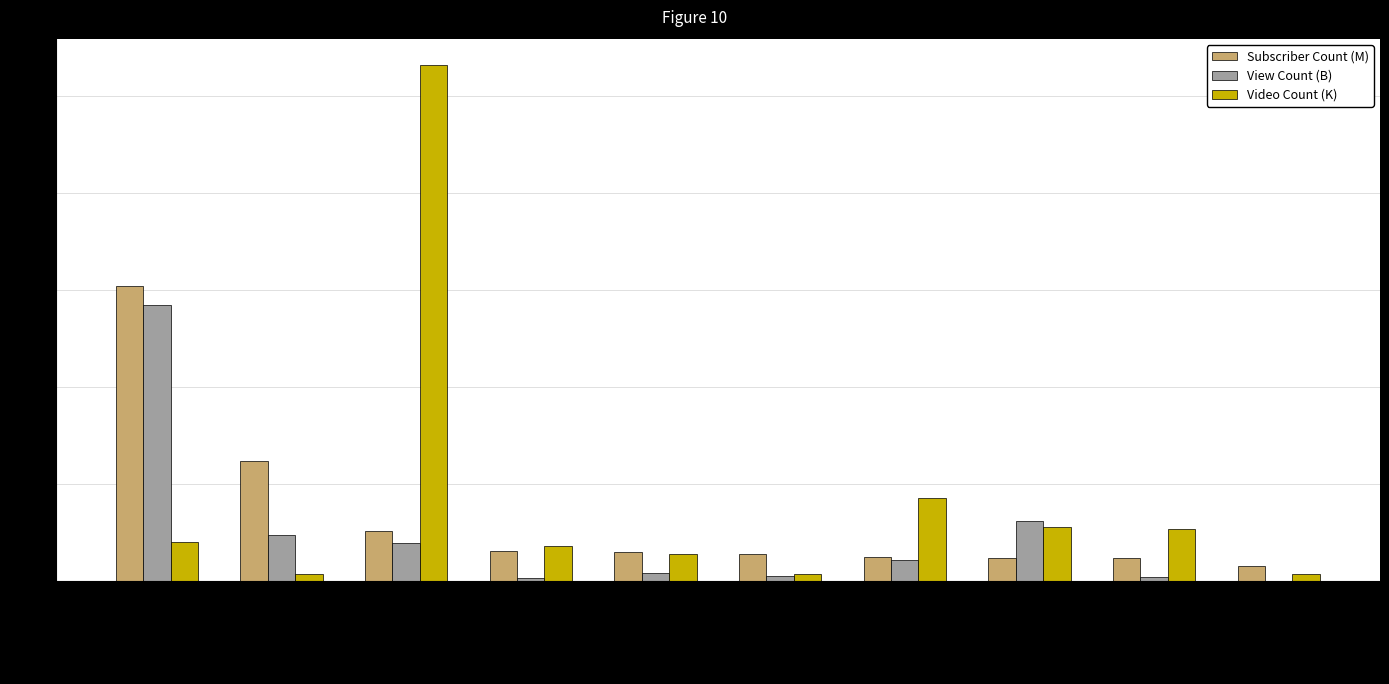

The value of Video Count (K) at RIZIN FF is 6.9. True or false?

False